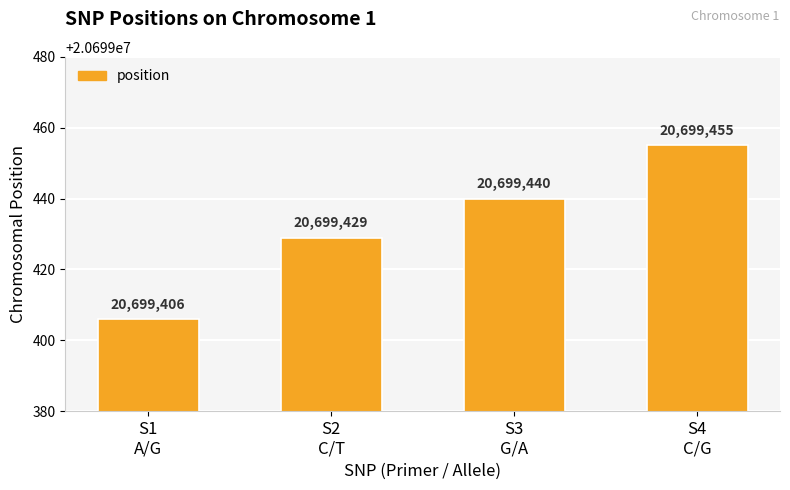

How many values are below 20699440?

2